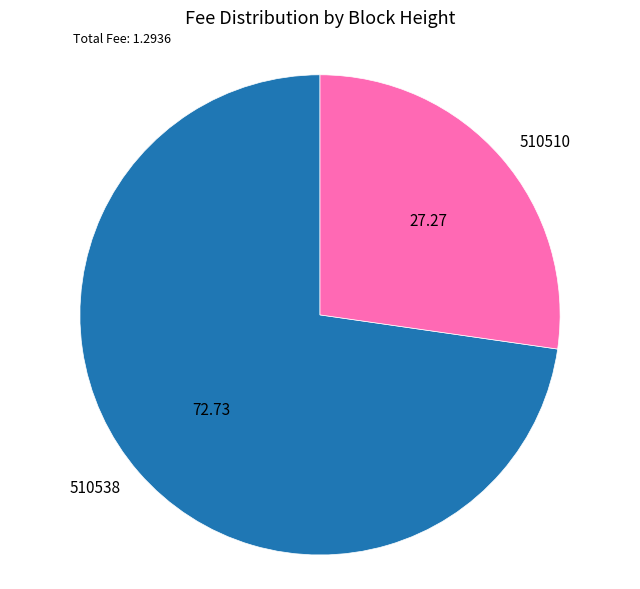

Combined, do 510510 and 510538 account for over 50%?

Yes